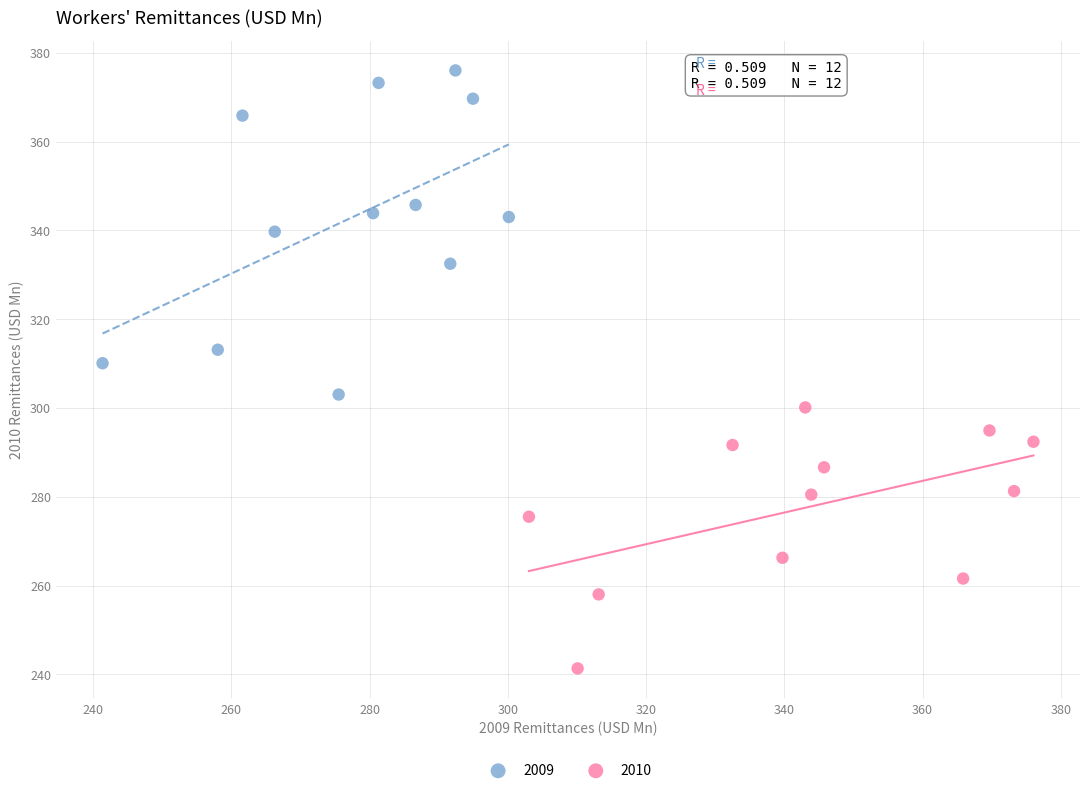

What are all the series names shown in the legend?

2009, 2010